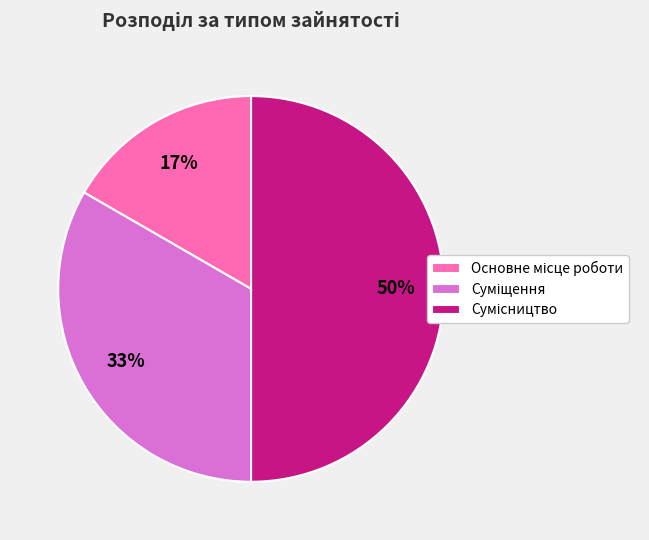

To the nearest percent, what is the average slice percentage?

33%